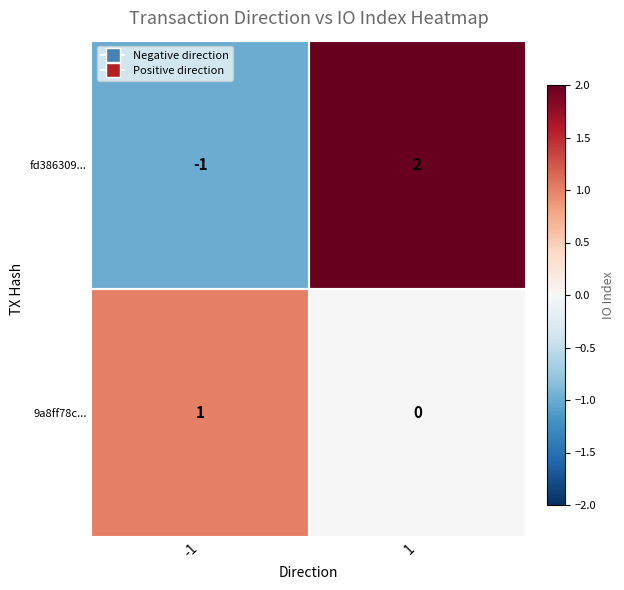

What is the difference between the fd386309... values at -1 and 1?

3